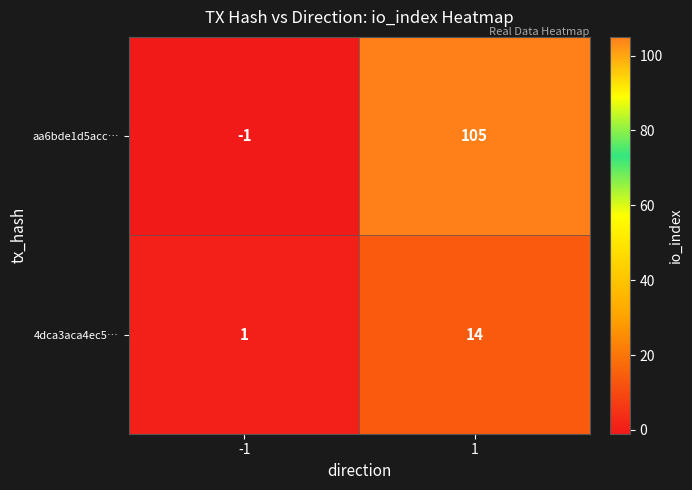

Rank the series at 1 from lowest to highest value.

4dca3aca4ec5…, aa6bde1d5acc…